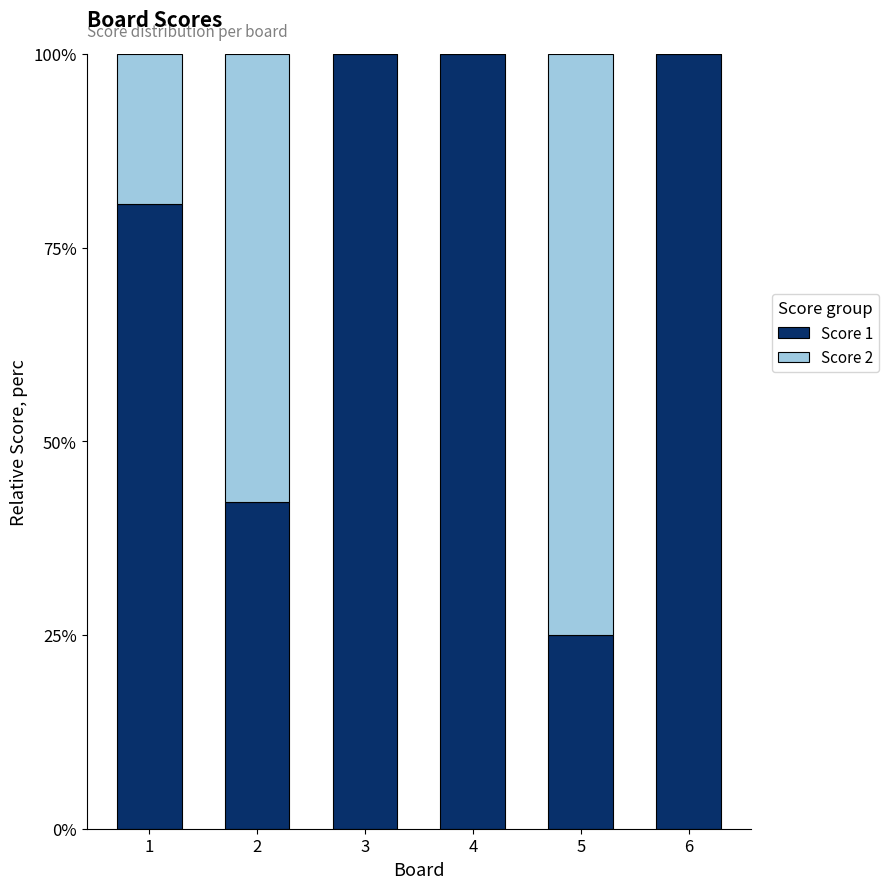

What is the highest value of the Score 1 series?

100.0